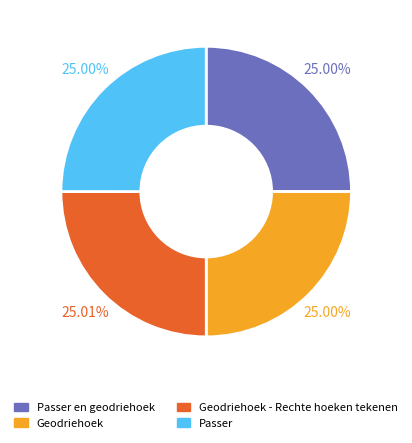

How much of the chart is everything except Passer?

75.0%